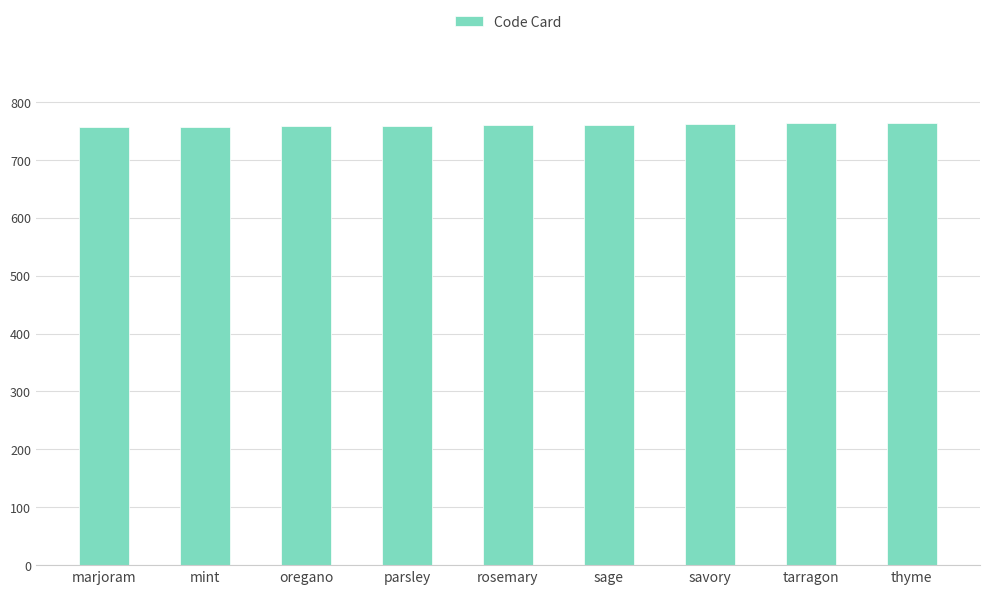

Read the value at oregano.

758